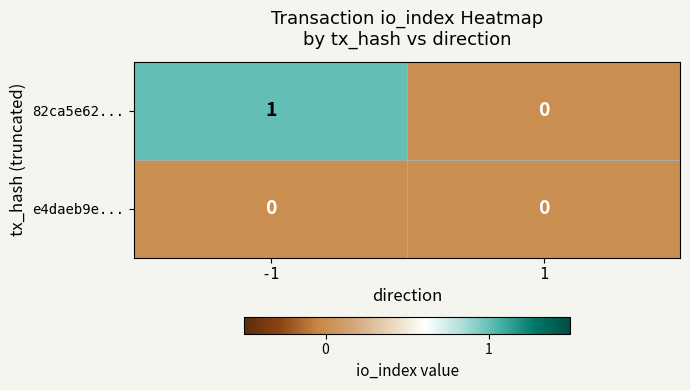

Which series has the largest range (max minus min)?

82ca5e62...